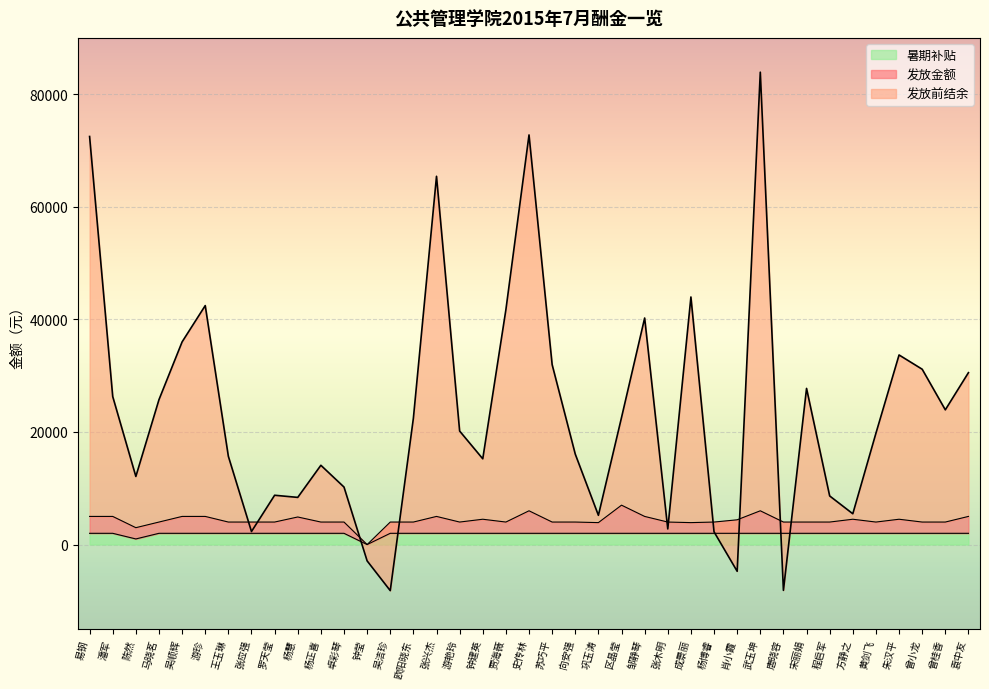

The value of 发放前结余 at 吴顺辉 is 36002.3. True or false?

True